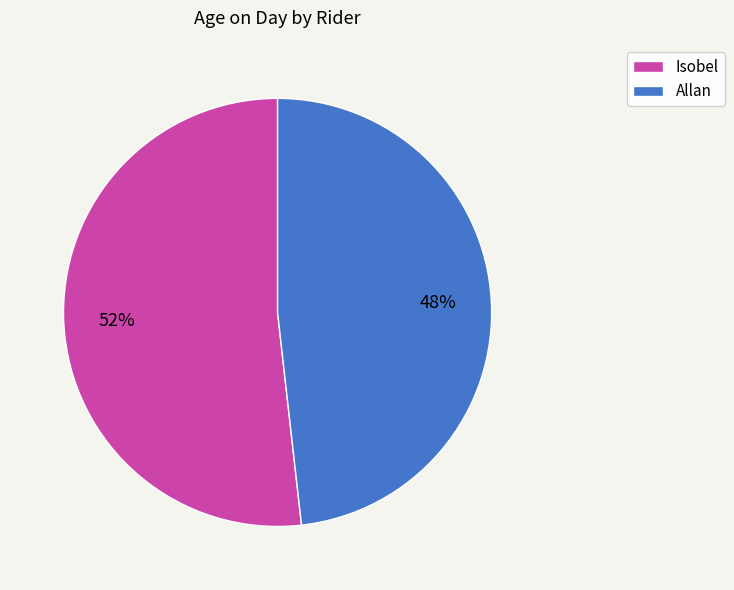

Between Allan and Isobel, which is larger?

Isobel